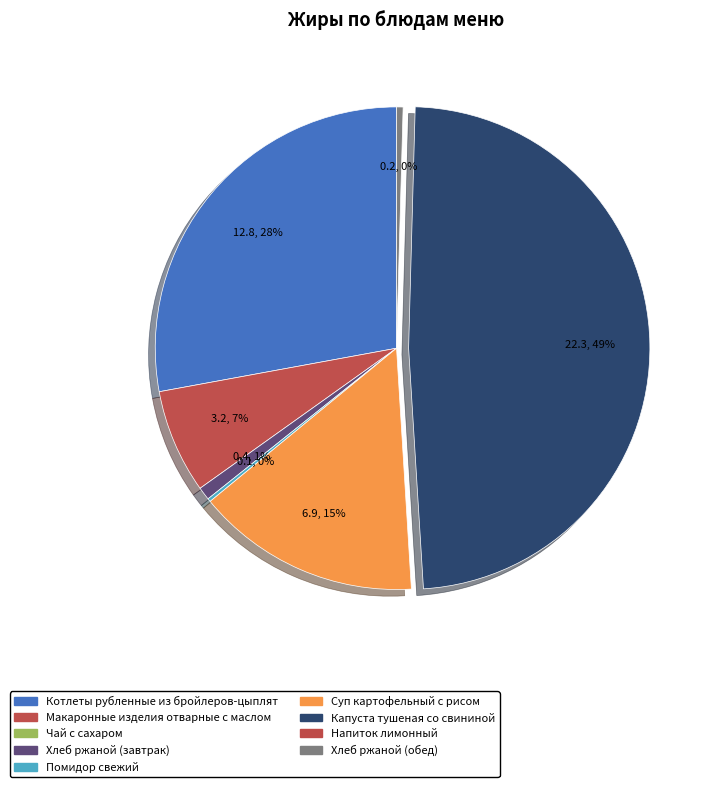

To the nearest percent, what is the average slice percentage?

14%